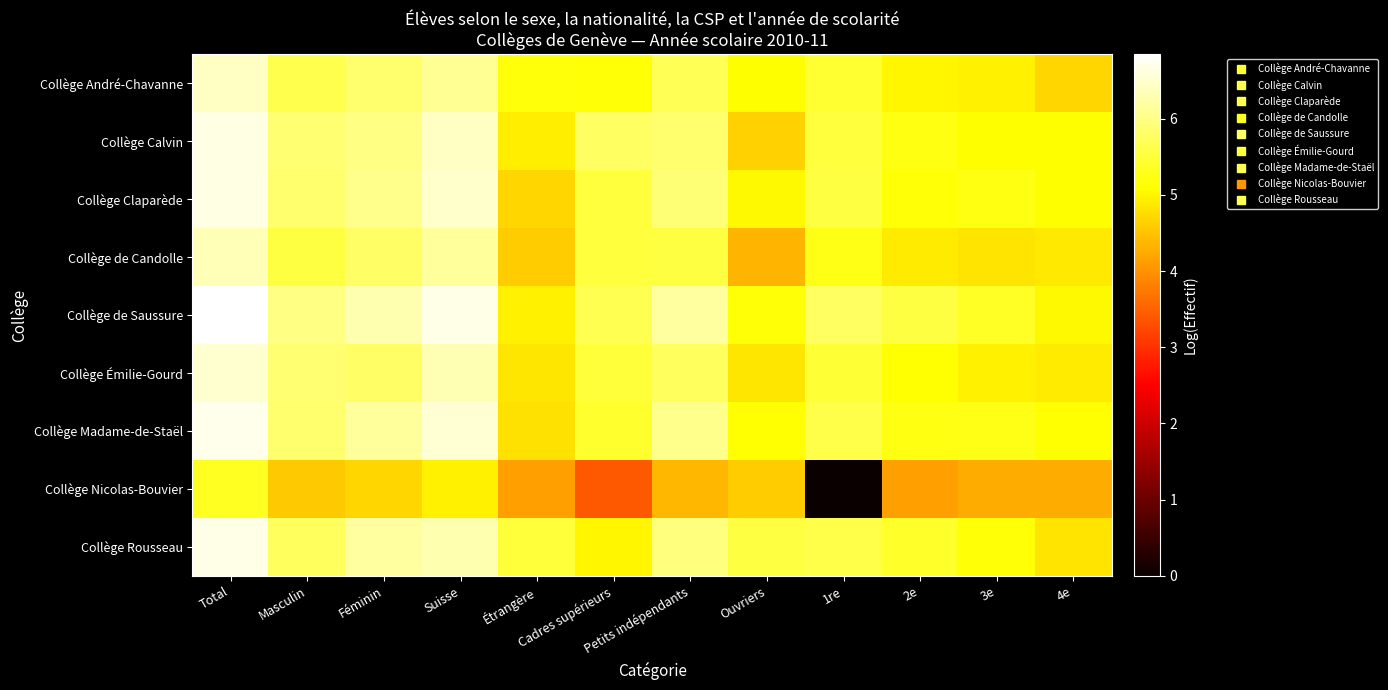

Which series has the largest range (max minus min)?

Collège Nicolas-Bouvier